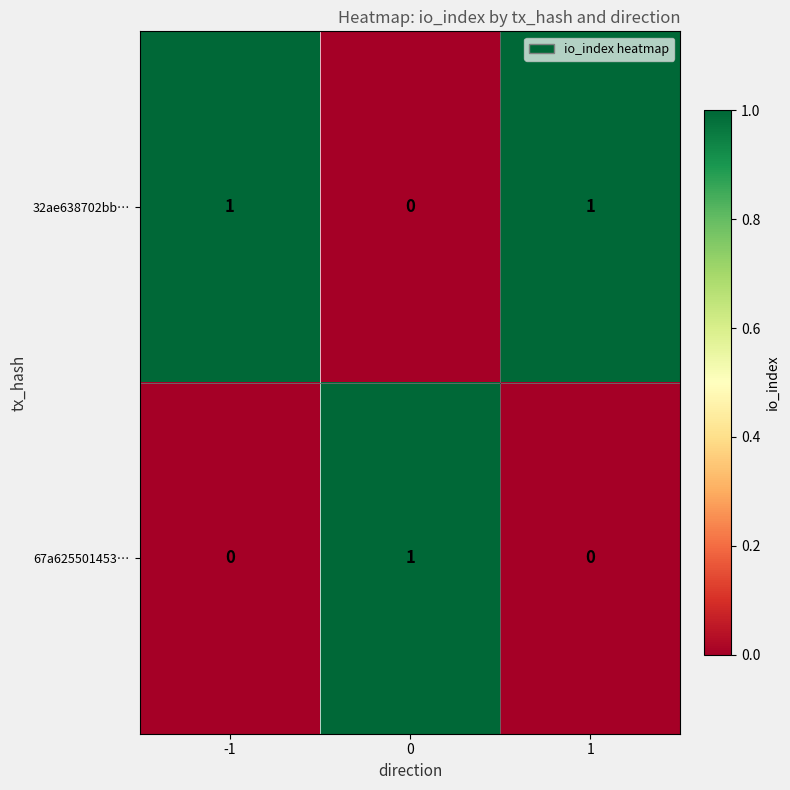

The value of 67a625501453… at 0 is 1. True or false?

True